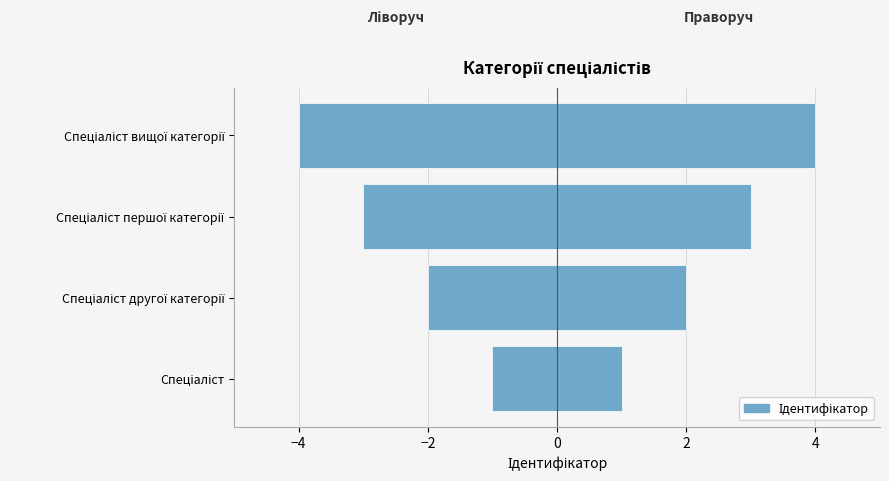

Reading left to right, transcribe all the data shown in this chart.

Ідентифікатор: -1	-2	-3	-4
Ідентифікатор (right): 1	2	3	4